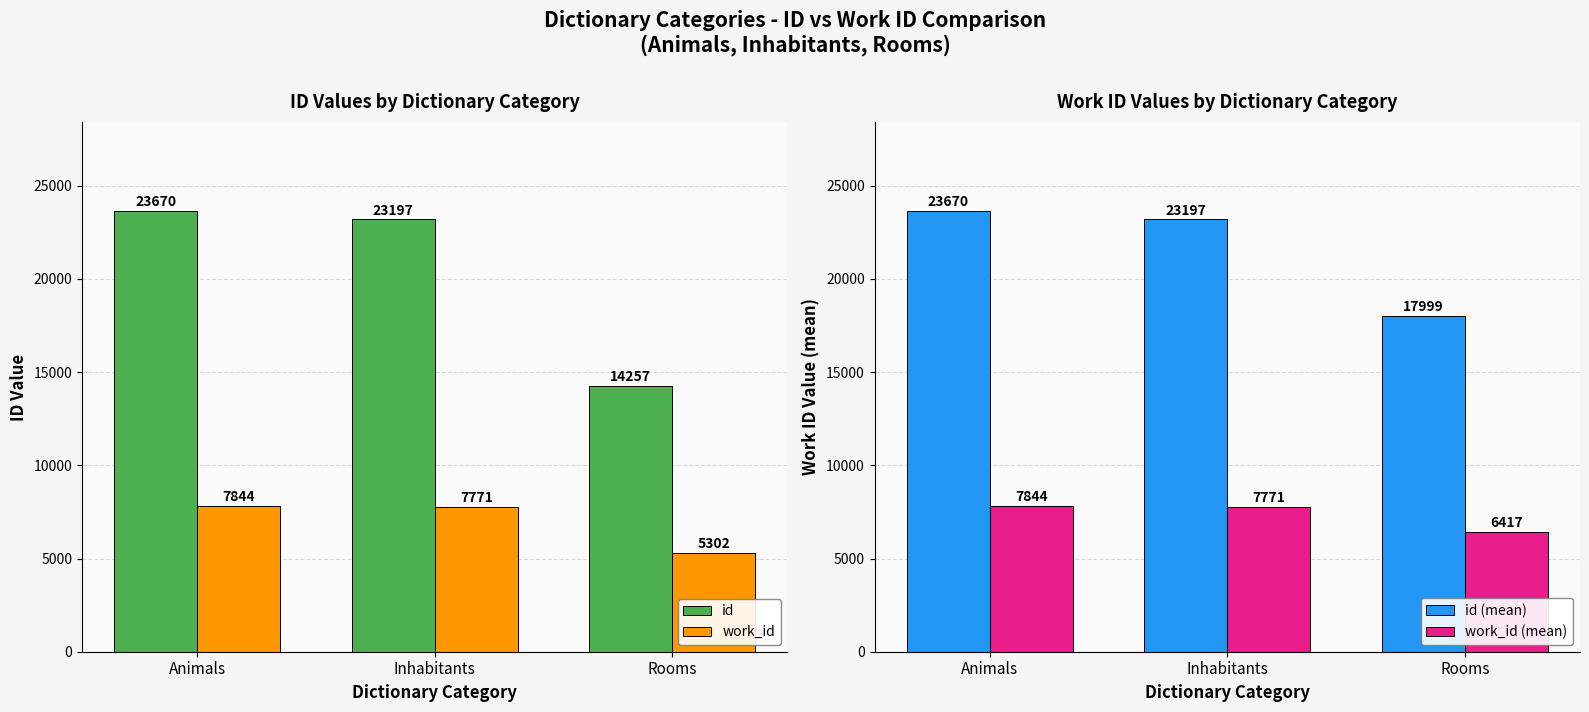

Reading left to right, transcribe all the data shown in this chart.

id: Animals=23670	Inhabitants=23197	Rooms=14257
work_id: Animals=7844	Inhabitants=7771	Rooms=5302
id (mean): Animals=23670	Inhabitants=23197	Rooms=17999
work_id (mean): Animals=7844	Inhabitants=7771	Rooms=6417